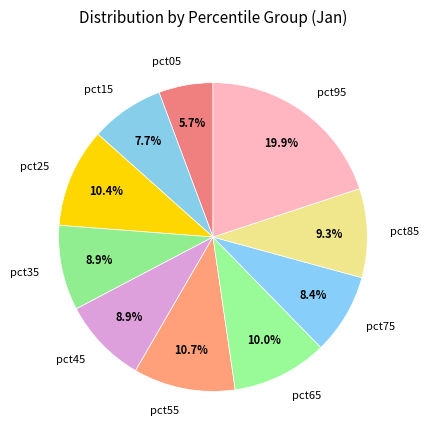

To the nearest percent, what percentage of the pie is pct45?

9%